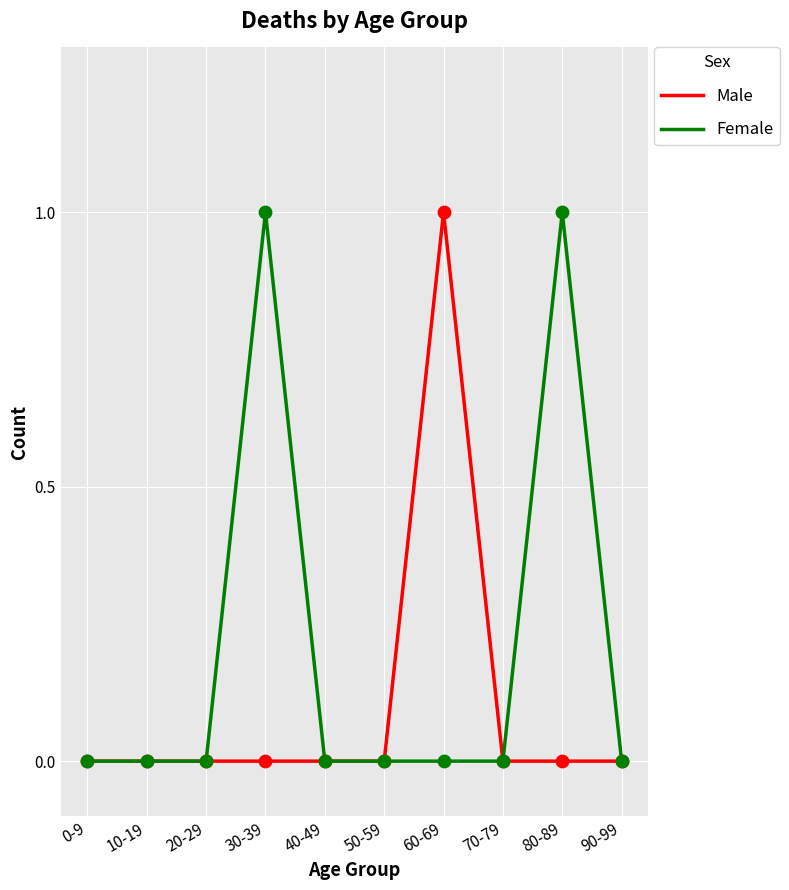

Which series has the largest total across all categories?

Female